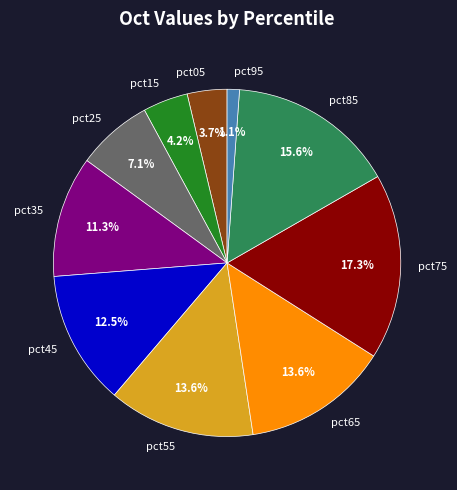

What is the smallest slice in the pie chart?

pct95